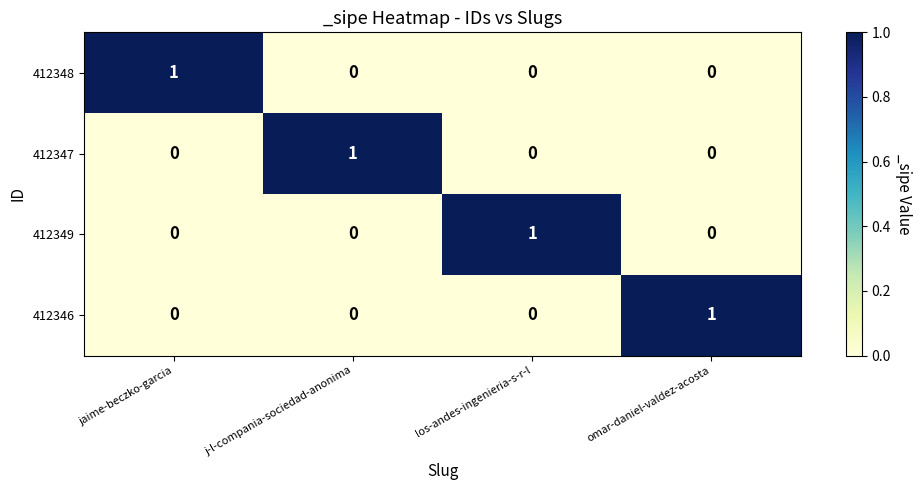

What is the greatest value displayed?

1